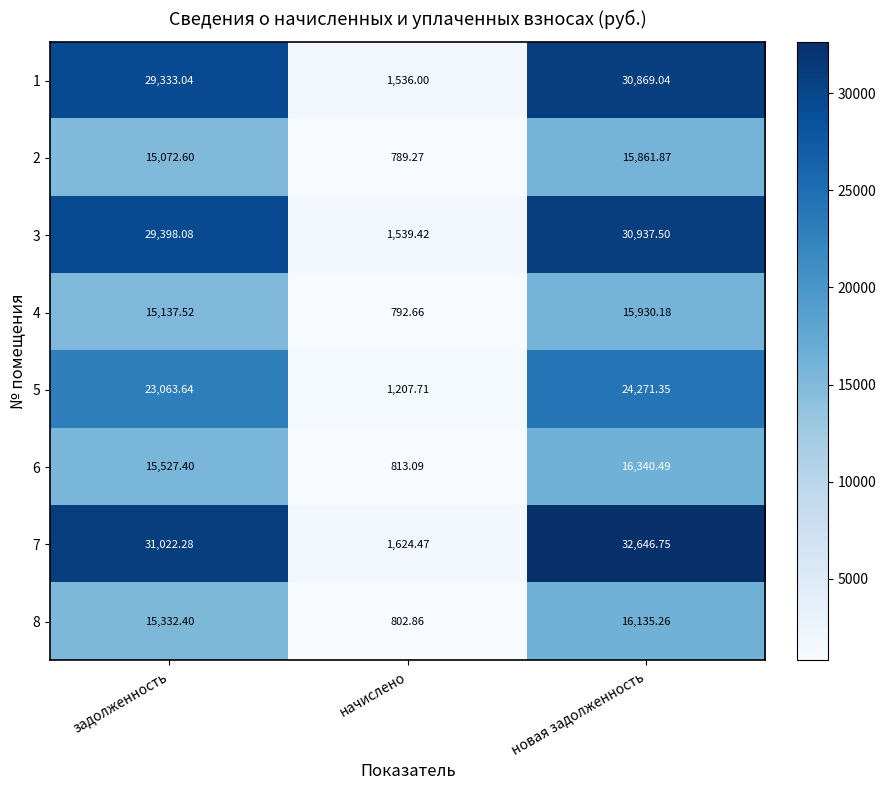

Where does the 2 series first go above 15072?

задолженность